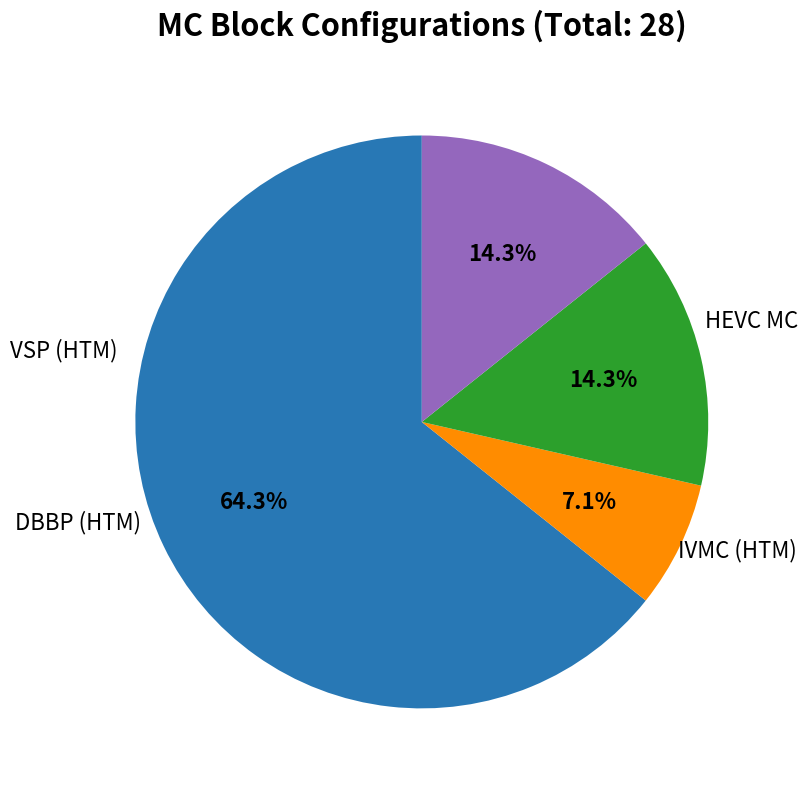

Does any single category account for the majority?

Yes